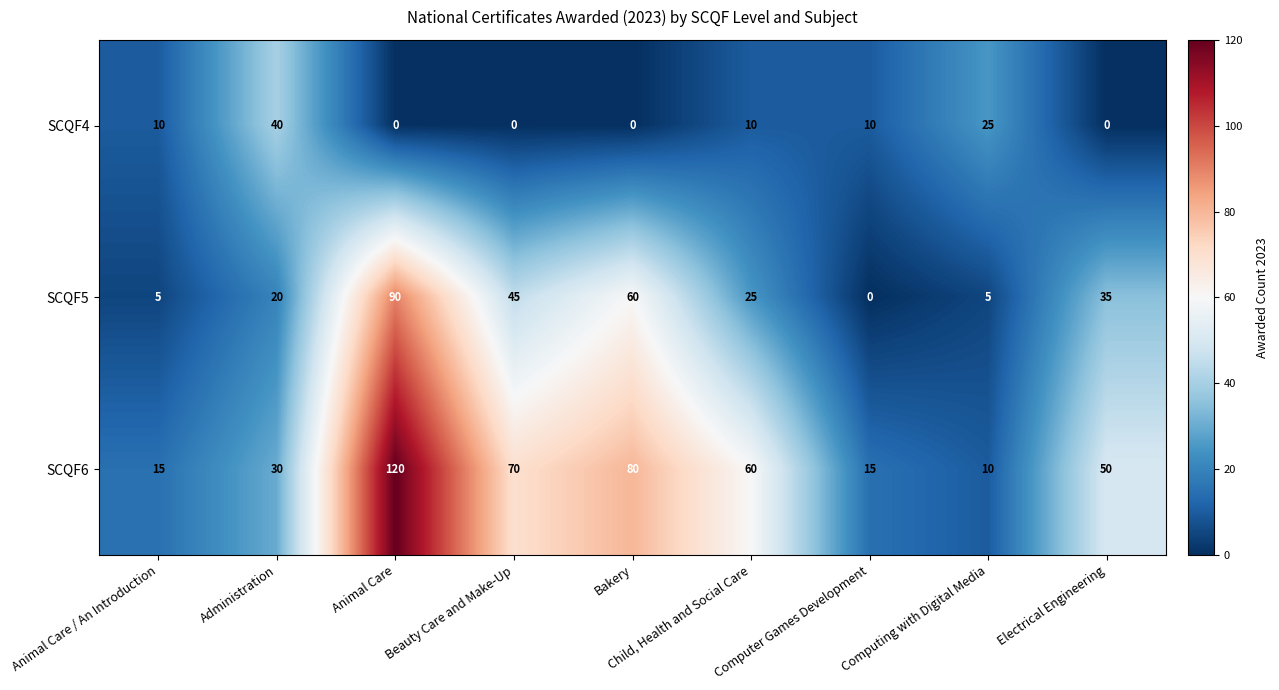

Which series has the largest total across all categories?

SCQF6